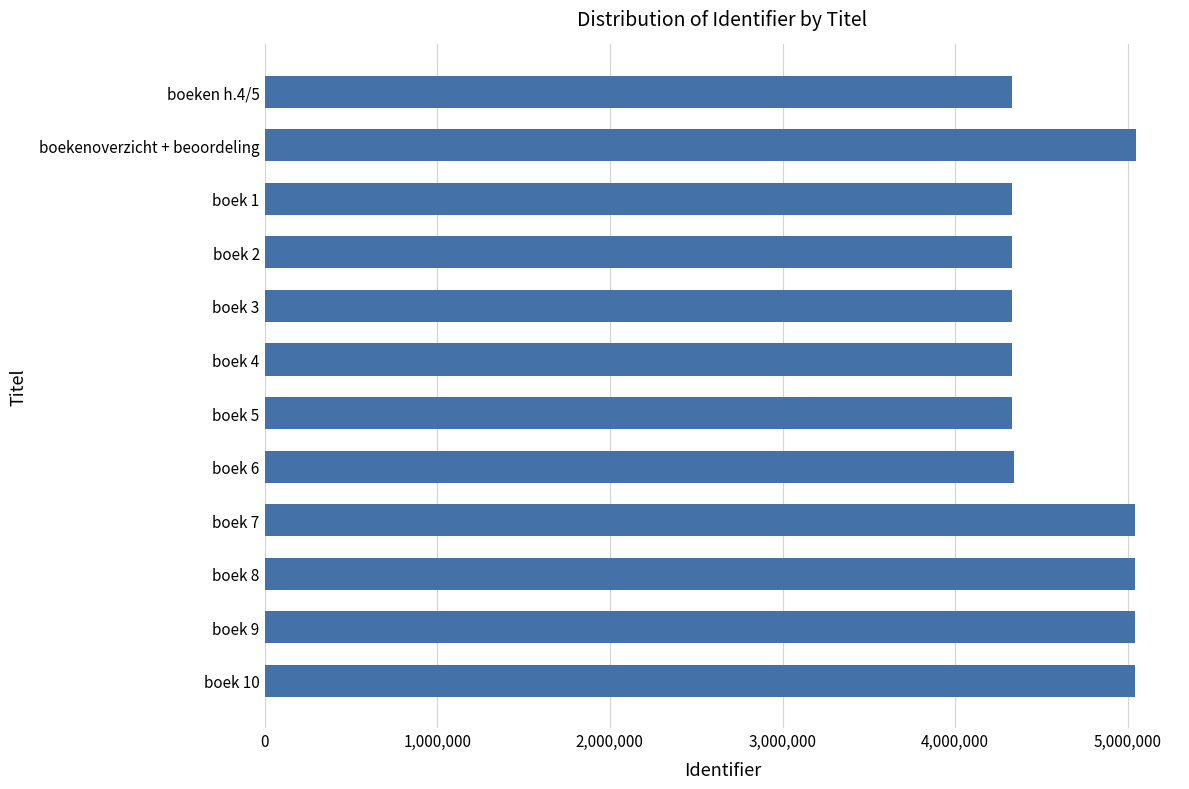

Where is the data nearest to the value 4689150?

boek 6